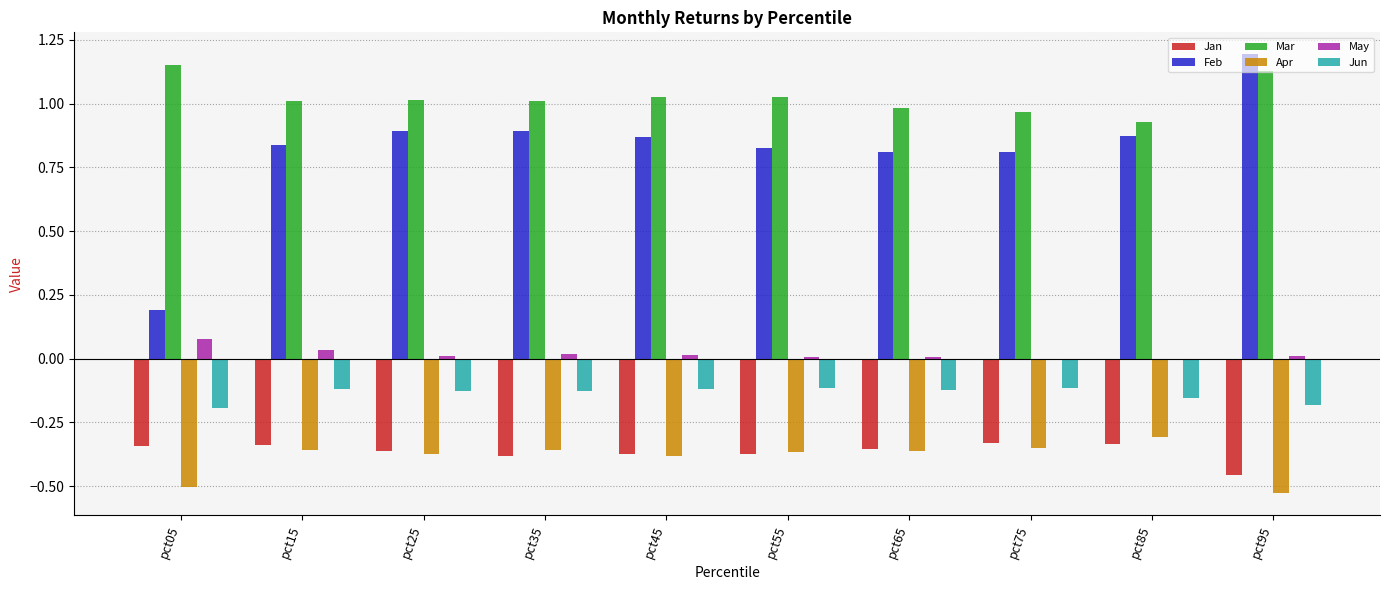

What is the sum of the Jan values at pct75 and pct45?

-0.7